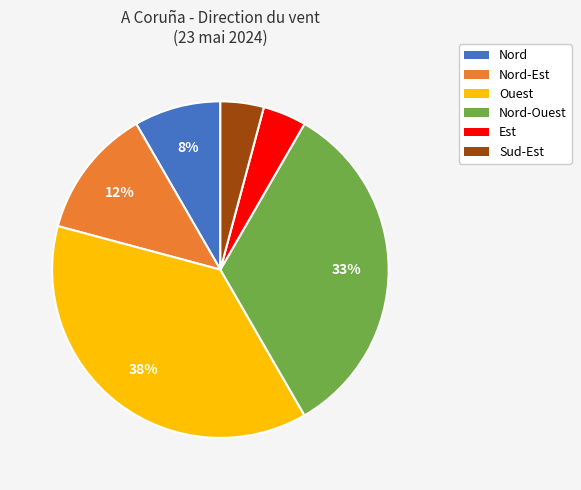

Which category has the biggest portion of the pie?

Ouest